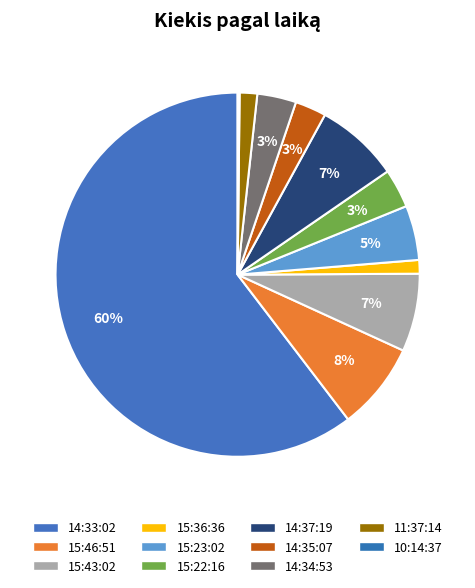

What percentage is the 15:22:16 slice, to the nearest percent?

3%